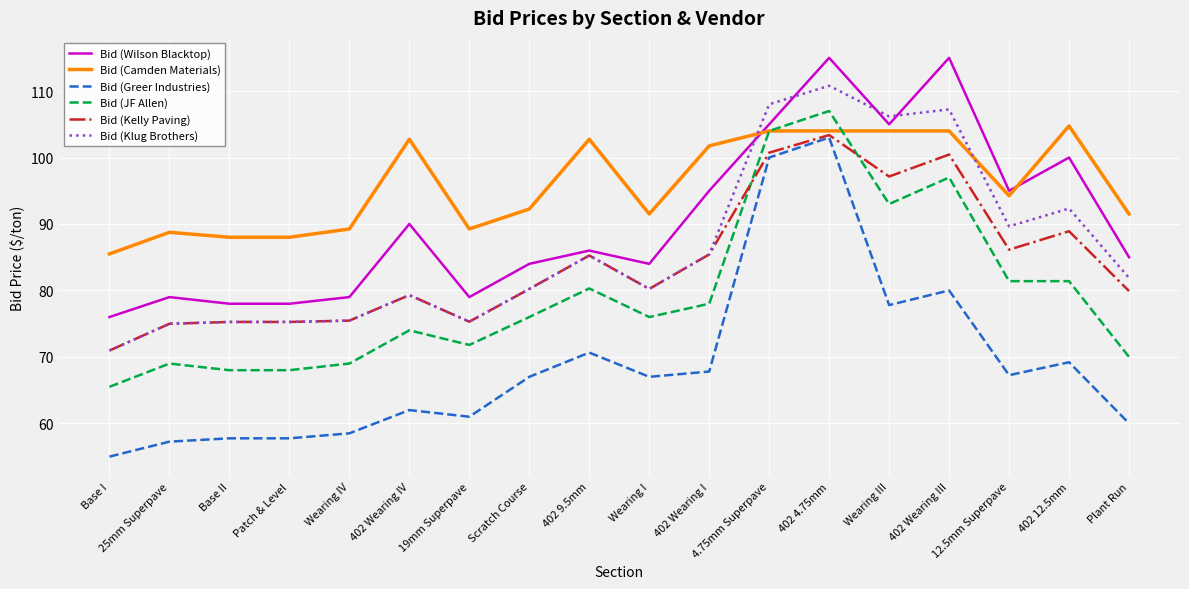

What position from the left is 402 12.5mm?

17